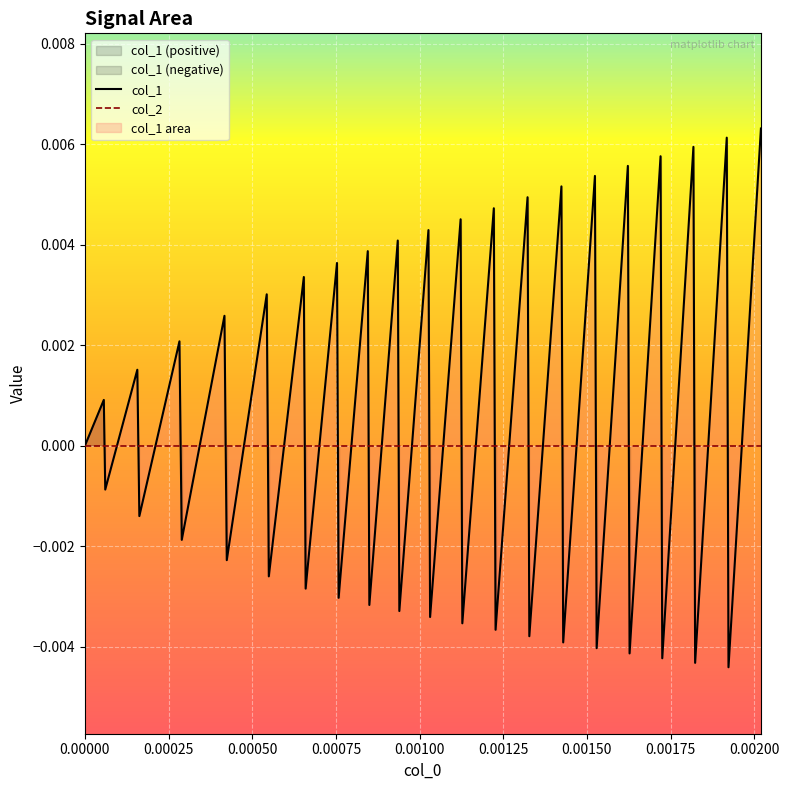

How many intersections are there between col_1 and col_2?

38